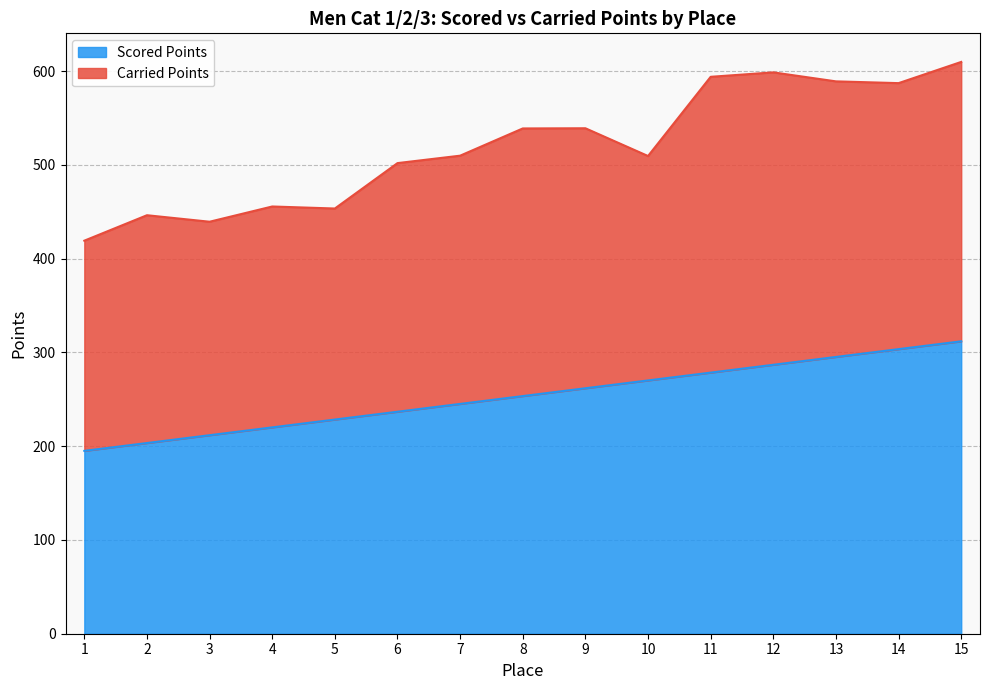

Does the chart have visible grid lines?

Yes